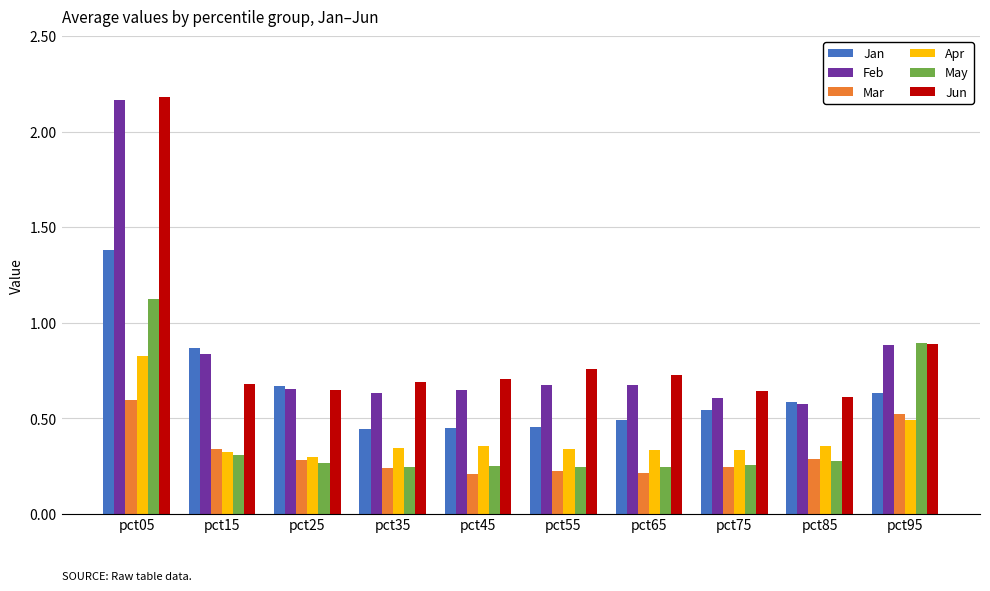

What is the difference between the maximum and second lowest values in the Jun series?

1.5